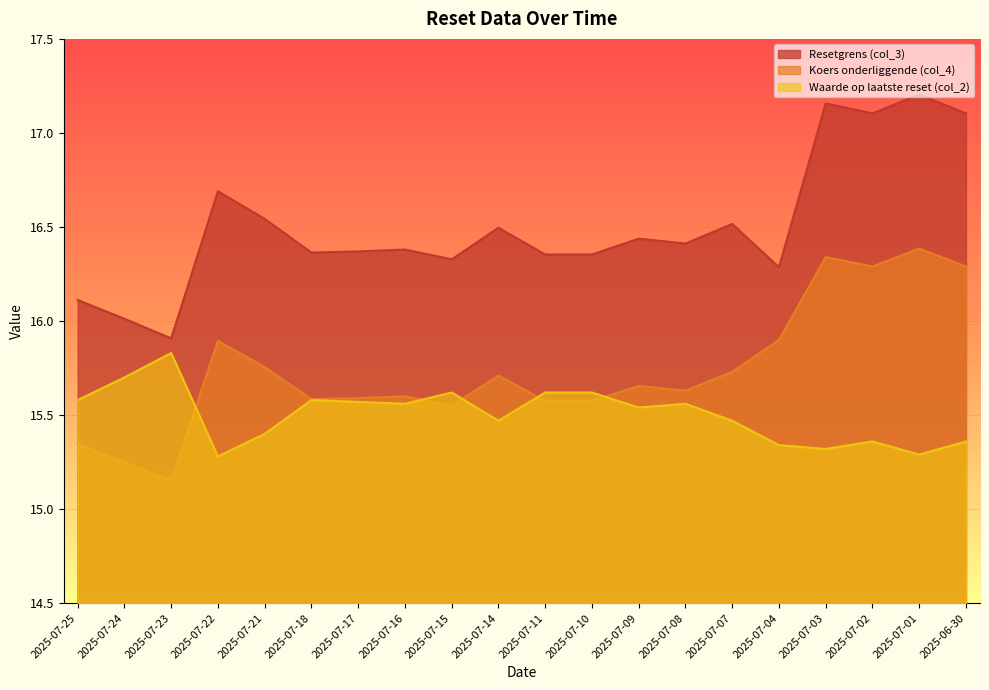

What is the maximum value for Koers onderliggende (col_4)?

16.4